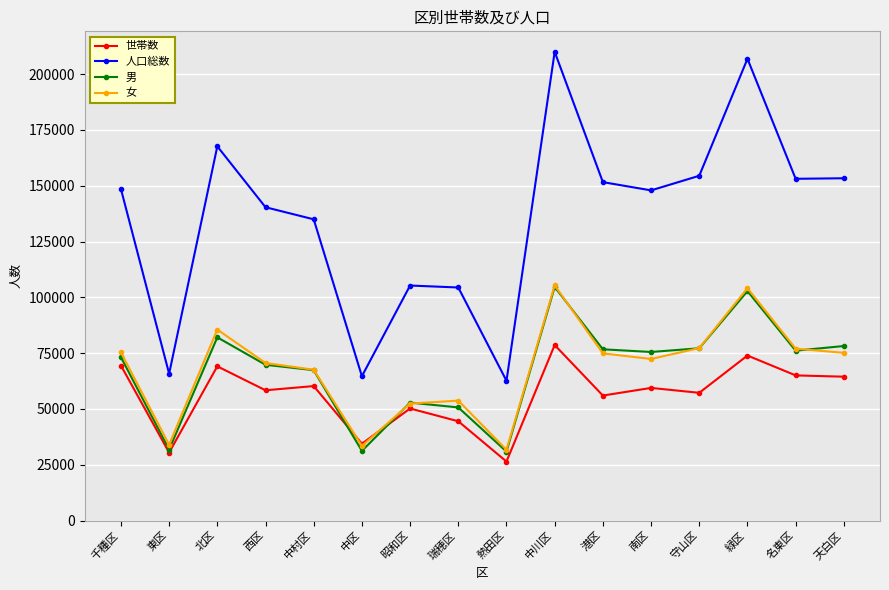

What is the label of the 14th point from the right?

北区